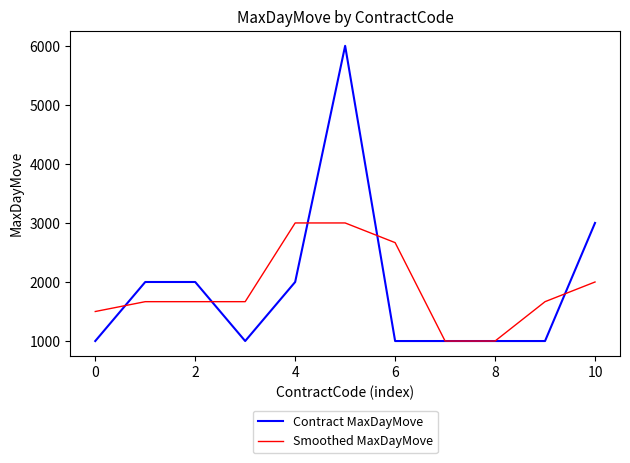

Does the chart have visible grid lines?

No